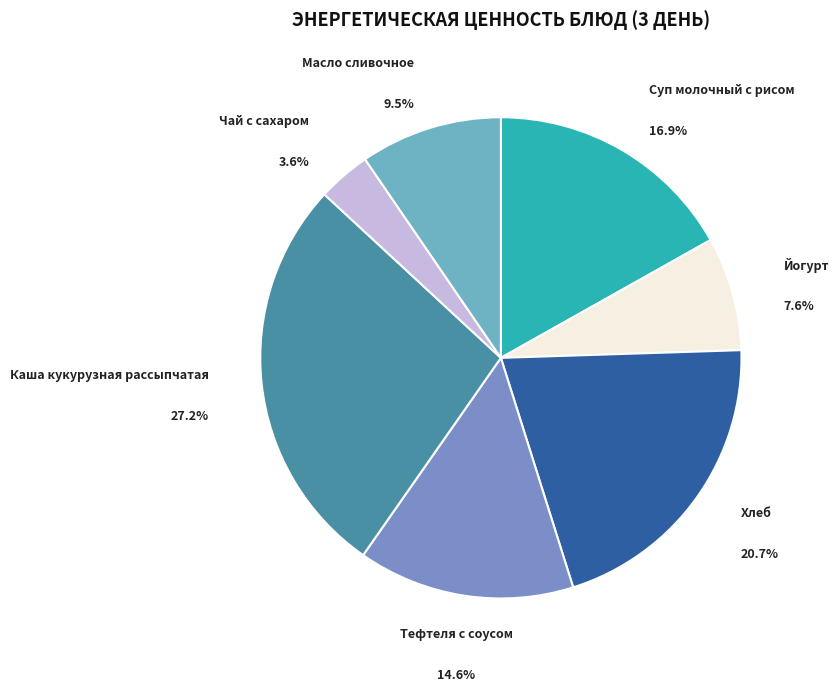

Which has a higher value, Чай с сахаром or Масло сливочное?

Масло сливочное